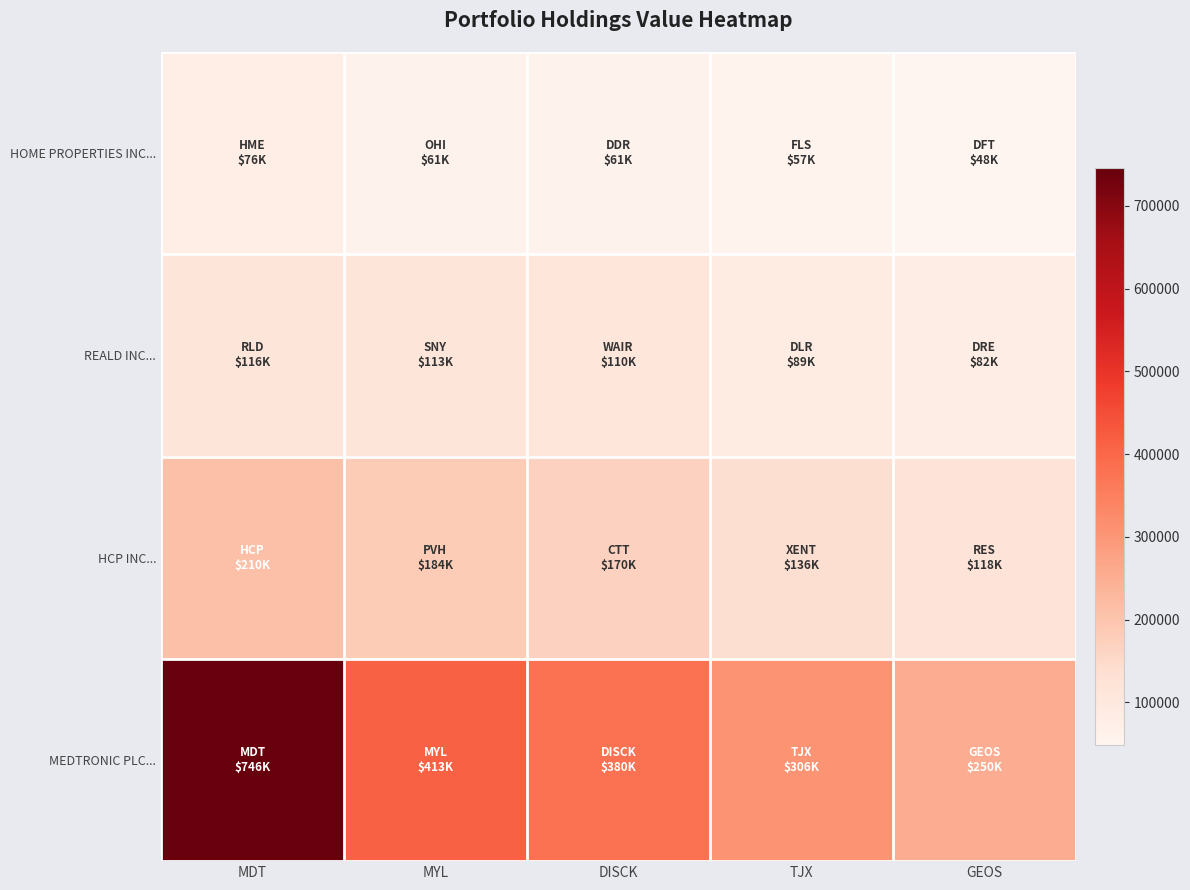

What is the spread (max minus min) of values at GEOS?

202000